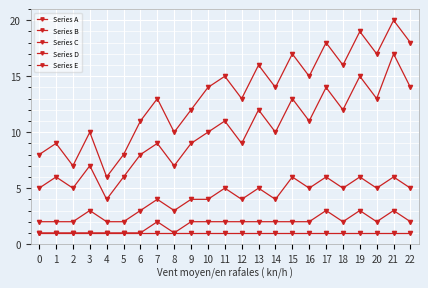

Reading left to right, transcribe all the data shown in this chart.

Series A: 0=8	1=9	2=7	3=10	4=6	5=8	6=11	7=13	8=10	9=12	10=14	11=15	12=13	13=16	14=14	15=17	16=15	17=18	18=16	19=19	20=17	21=20	22=18
Series B: 0=5	1=6	2=5	3=7	4=4	5=6	6=8	7=9	8=7	9=9	10=10	11=11	12=9	13=12	14=10	15=13	16=11	17=14	18=12	19=15	20=13	21=17	22=14
Series C: 0=2	1=2	2=2	3=3	4=2	5=2	6=3	7=4	8=3	9=4	10=4	11=5	12=4	13=5	14=4	15=6	16=5	17=6	18=5	19=6	20=5	21=6	22=5
Series D: 0=1	1=1	2=1	3=1	4=1	5=1	6=1	7=2	8=1	9=2	10=2	11=2	12=2	13=2	14=2	15=2	16=2	17=3	18=2	19=3	20=2	21=3	22=2
Series E: 0=1	1=1	2=1	3=1	4=1	5=1	6=1	7=1	8=1	9=1	10=1	11=1	12=1	13=1	14=1	15=1	16=1	17=1	18=1	19=1	20=1	21=1	22=1